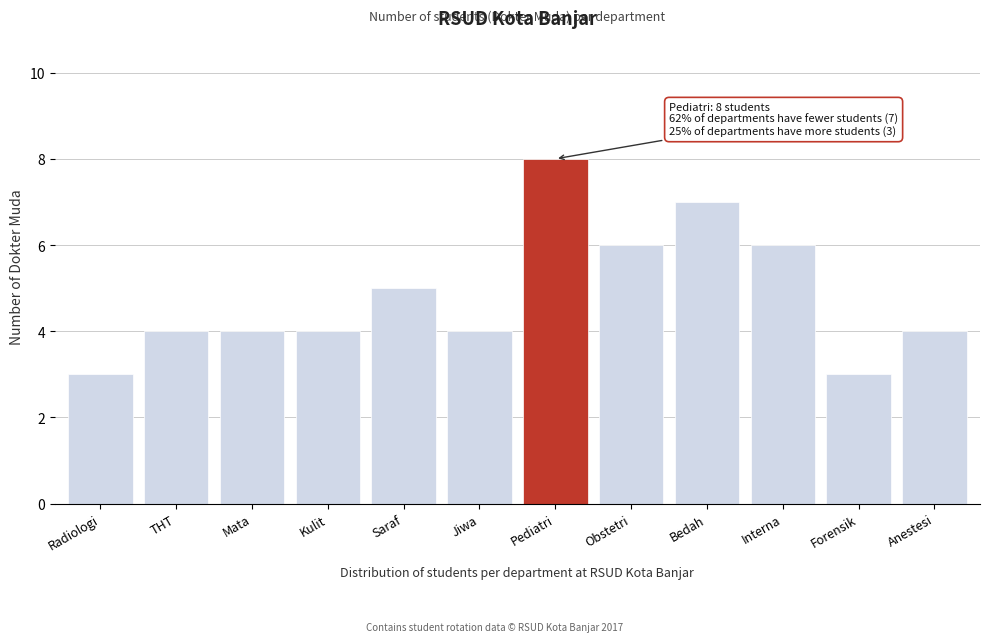

Reading left to right, transcribe all the data shown in this chart.

3	4	4	4	5	4	8	6	7	6	3	4